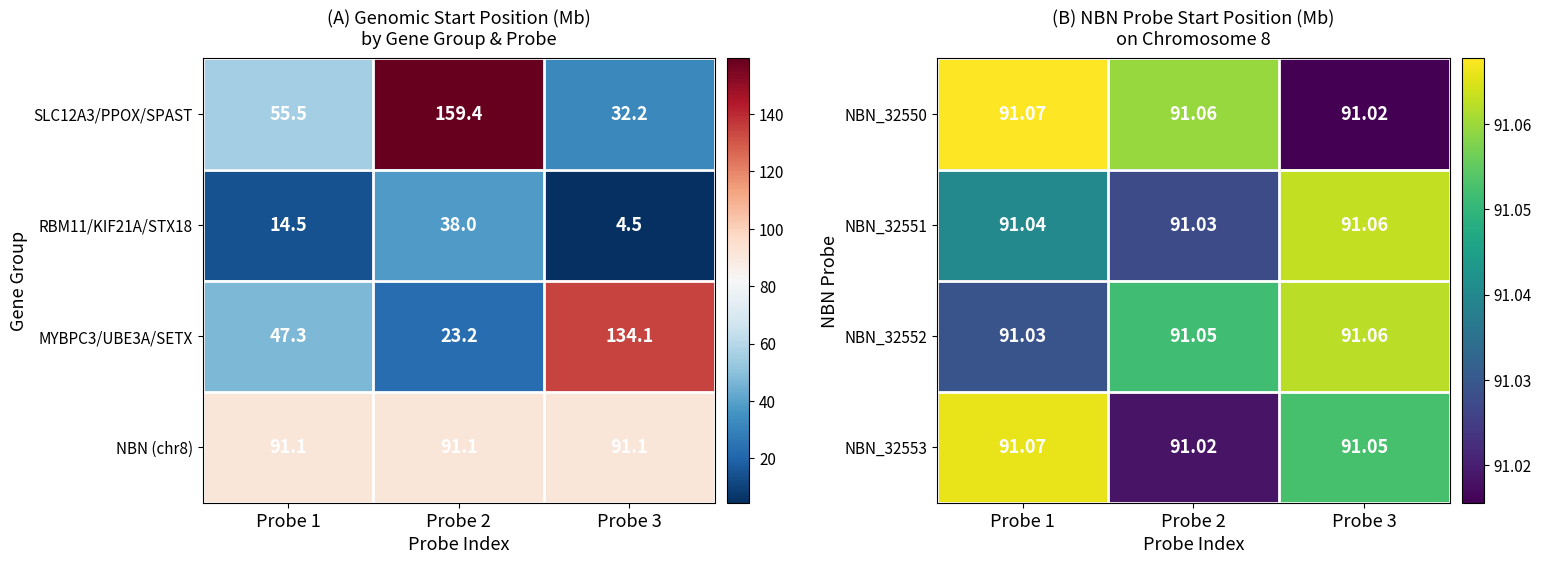

Which category has the lowest value in the NBN_32550 series?

Probe 3